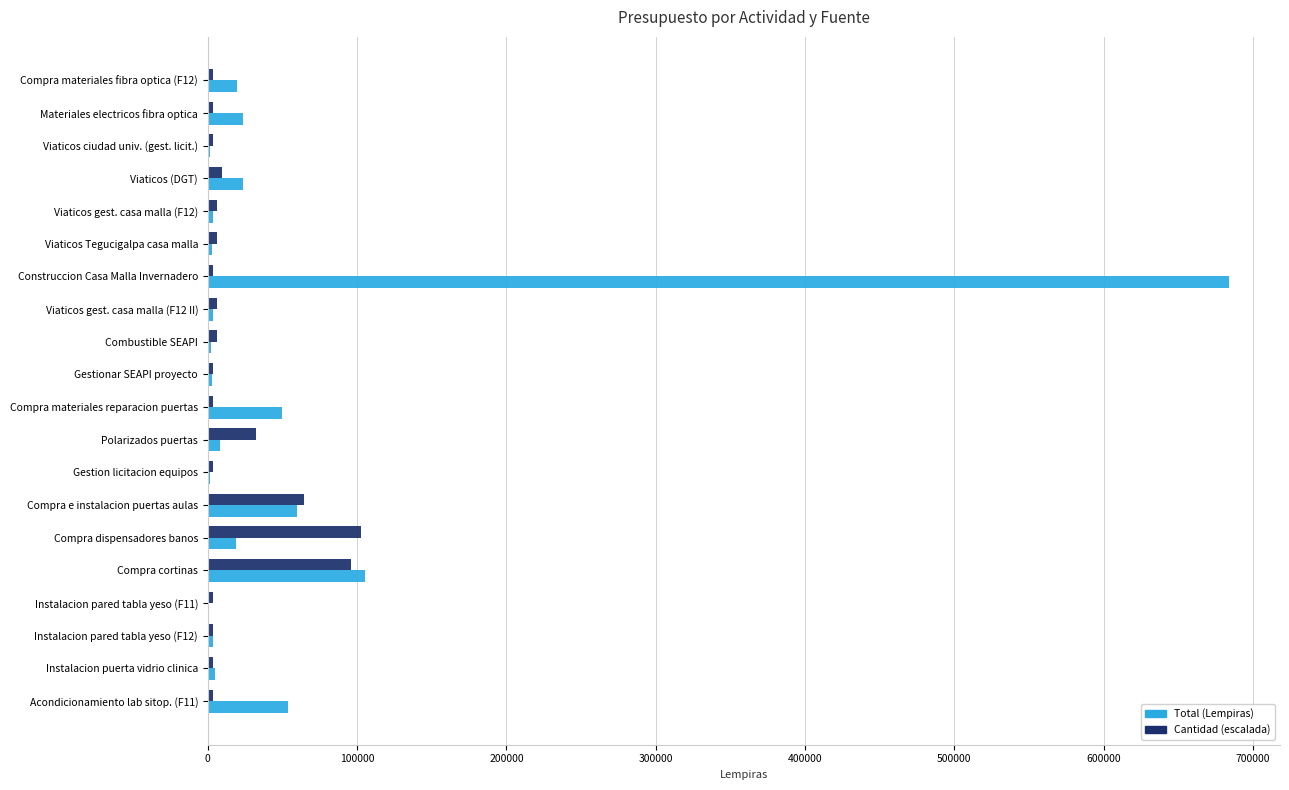

Which category has the highest value across all series?

Construccion Casa Malla Invernadero